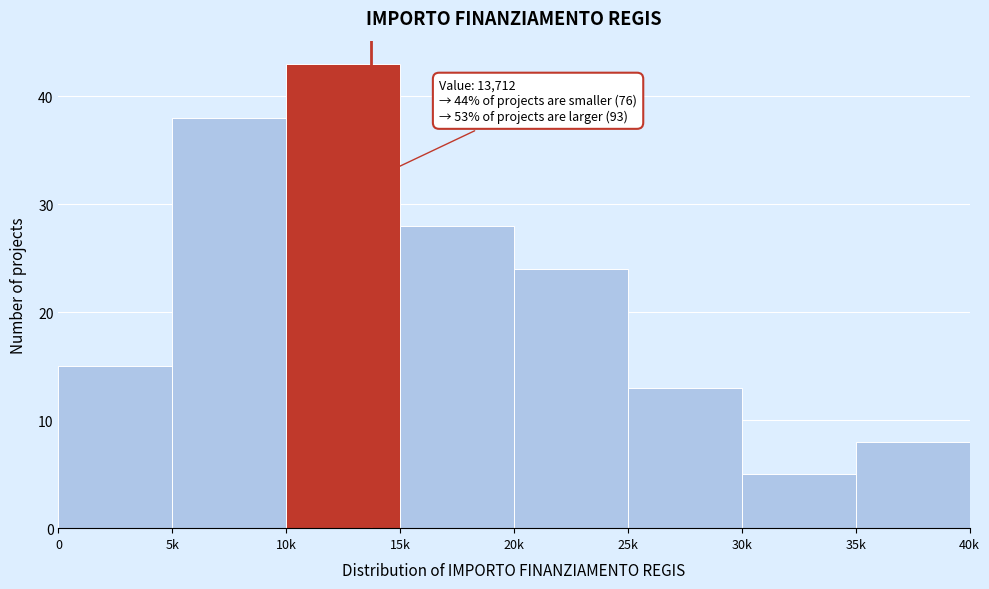

Reading right to left, extract all data points from this chart.

8	5	13	24	28	43	38	15